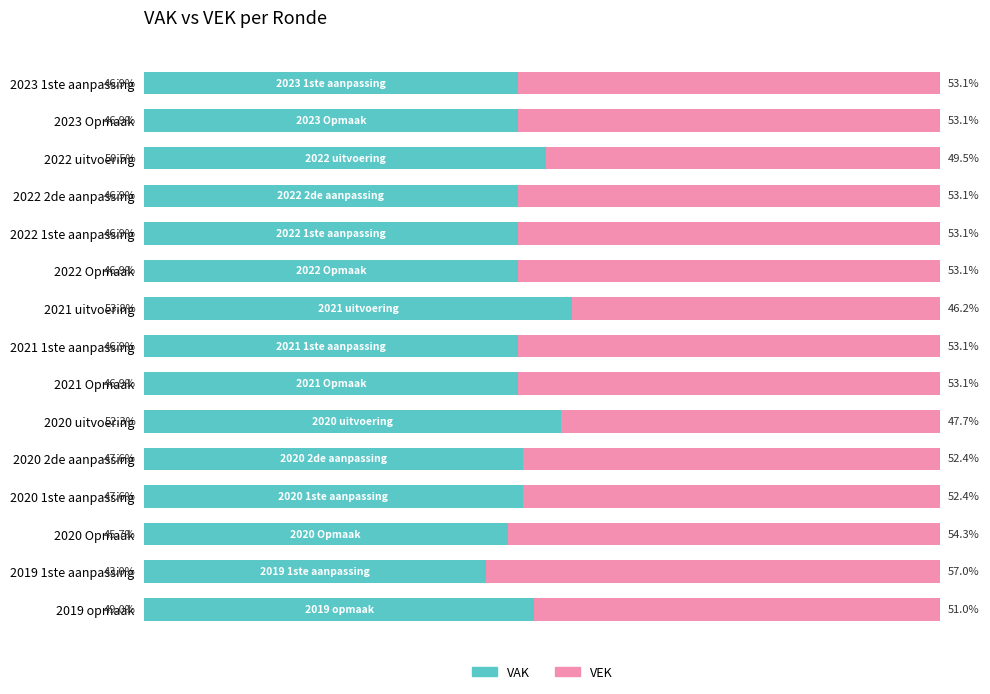

Which category has the highest value in the VAK series?

2021 uitvoering